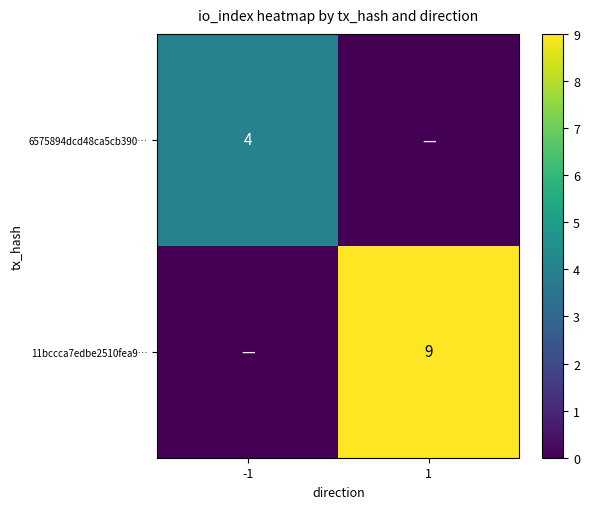

Is it true that 11bccca7edbe2510fea9… equals 12 at 1?

False